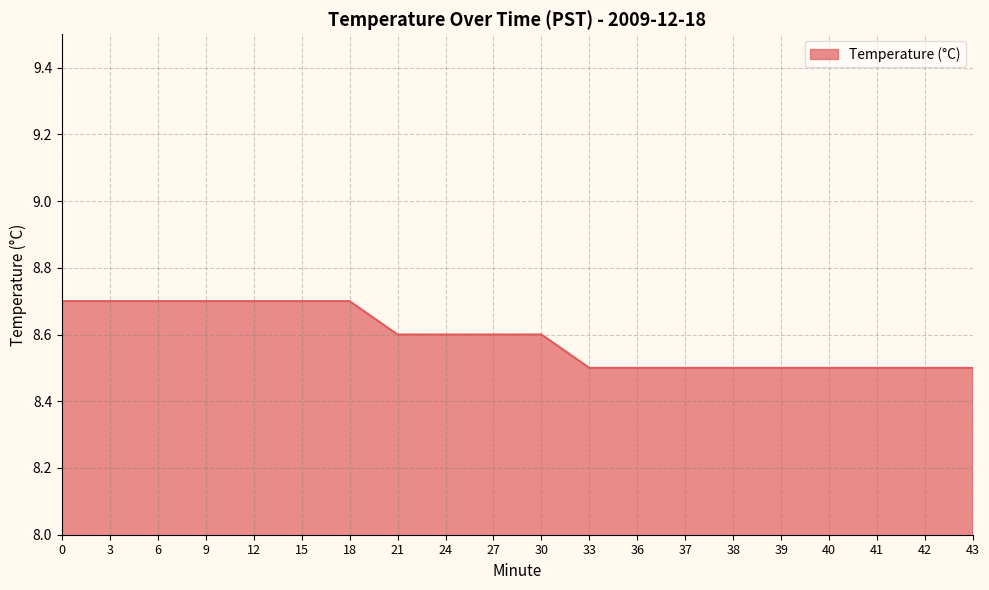

Does the chart display data point markers on the line(s)?

No